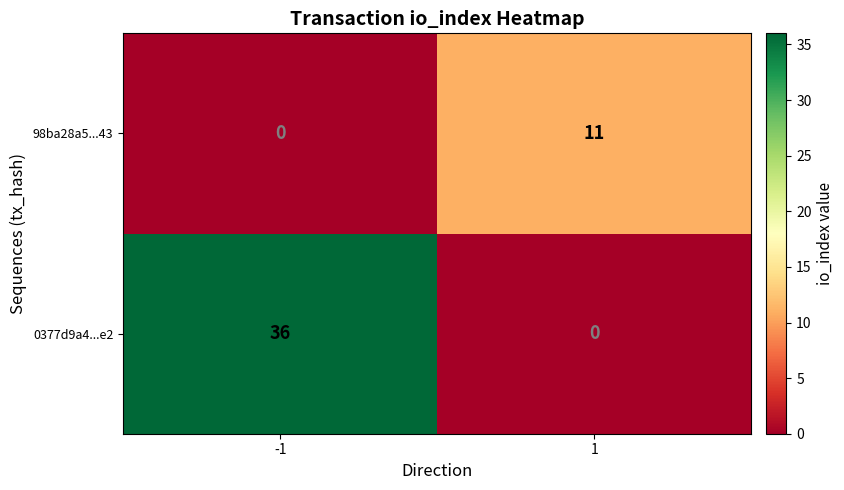

Reading right to left, list all the values displayed in this chart.

98ba28a5...43: 11	0
0377d9a4...e2: 0	36